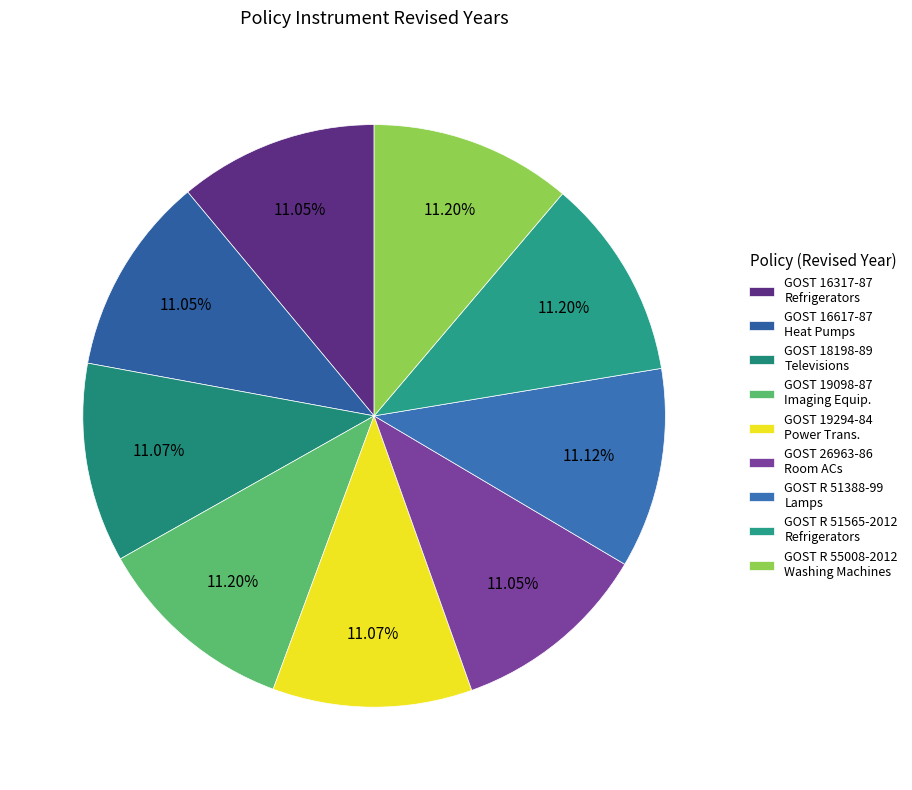

To the nearest percent, what is the combined percentage of GOST R 51565-2012 Refrigerators and GOST 18198-89 Televisions?

22%